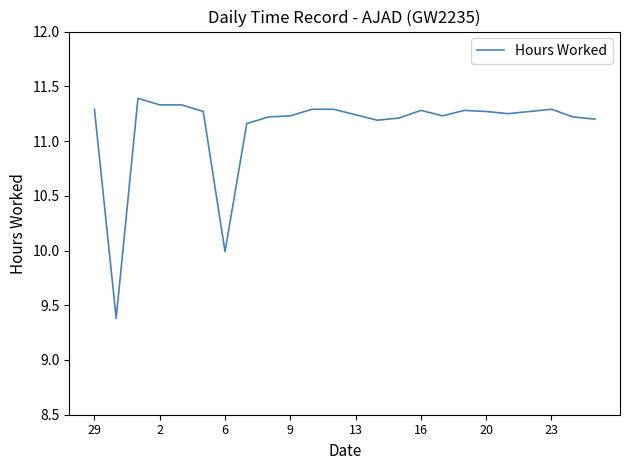

What is the smallest value displayed?

9.4